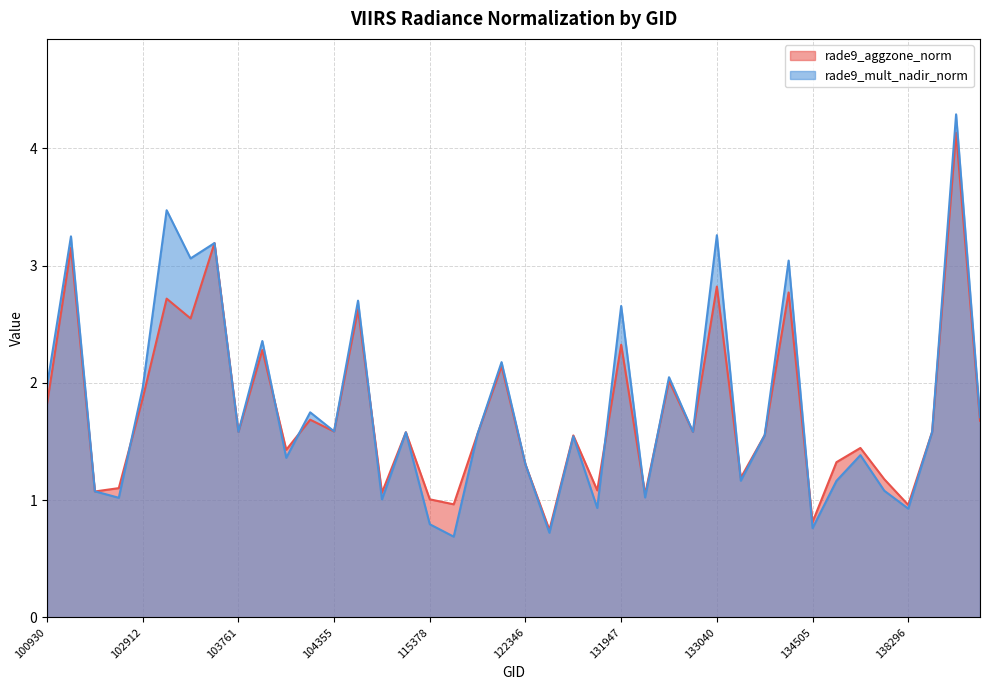

Rank the categories by rade9_aggzone_norm value from lowest to highest.

123073, 134505, 138296, 115500, 115378, 132310, 110299, 102671, 131768, 102792, 138105, 133223, 122346, 134700, 104229, 137905, 123966, 133405, 121308, 115265, 103761, 132669, 138881, 104355, 139868, 104236, 100930, 102912, 132488, 122178, 104112, 131947, 103032, 110127, 102920, 133585, 133040, 102551, 103279, 139283